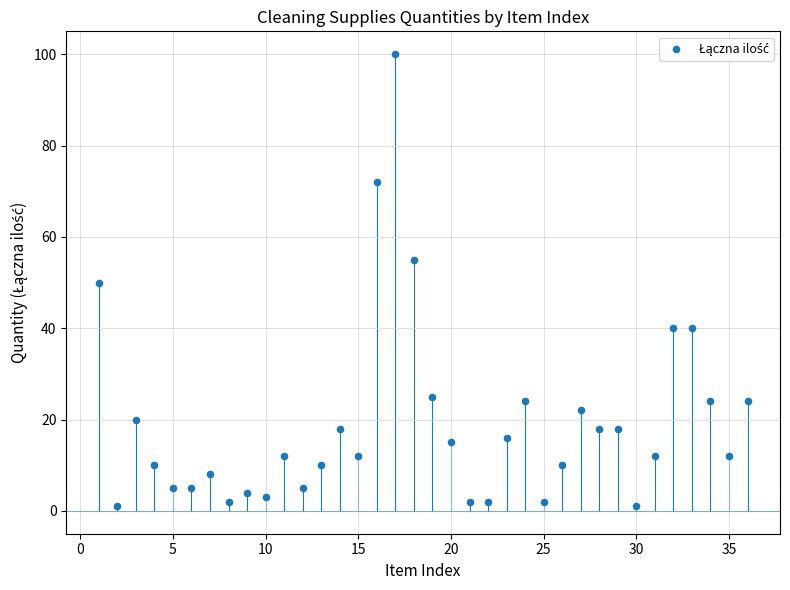

What is the range of X values (max minus min)?

35